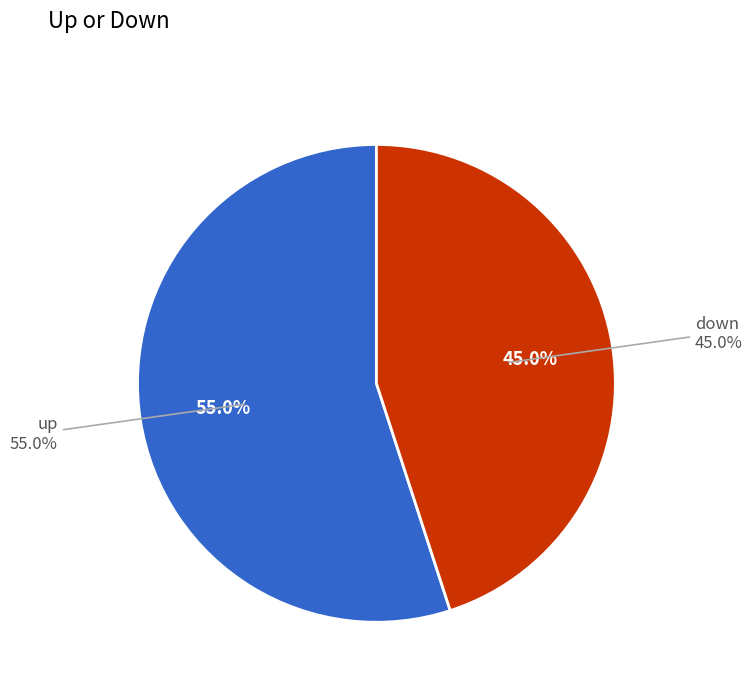

Between down and up, which is larger?

up